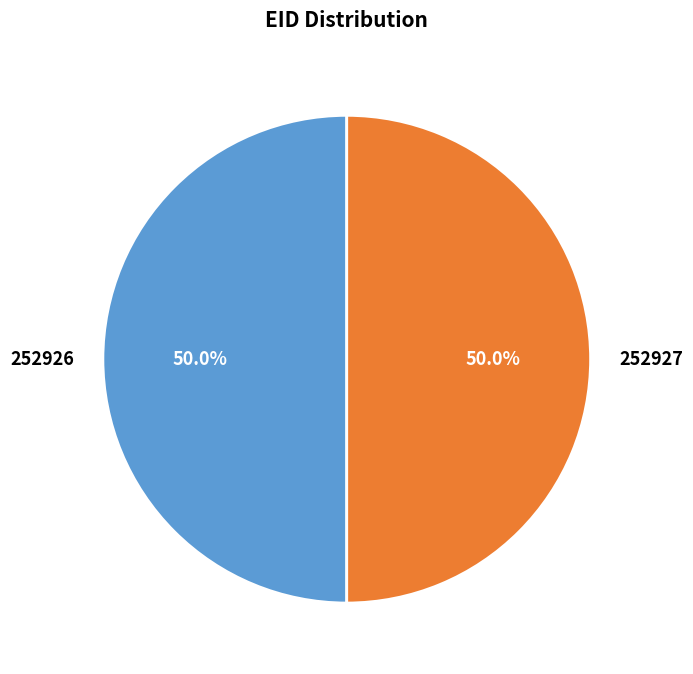

The 252926 slice represents 50% of the pie. True or false?

True